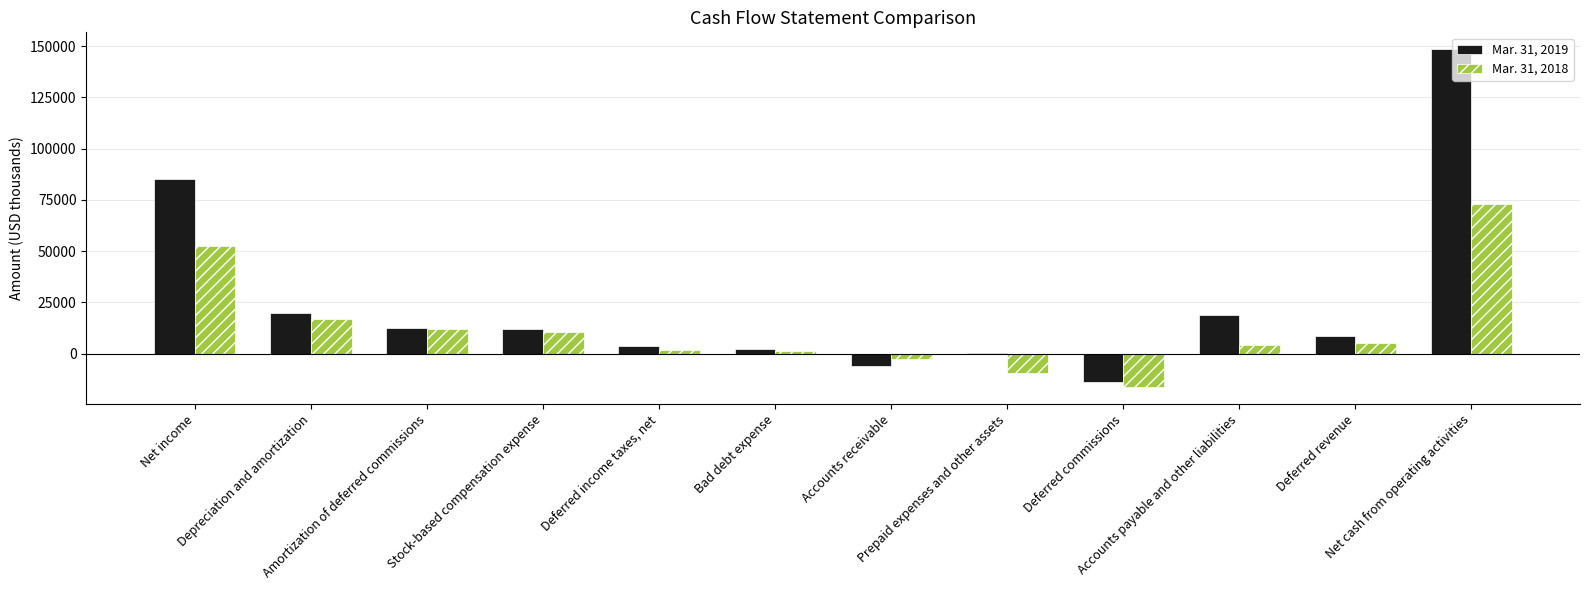

Which series has the largest range (max minus min)?

Mar. 31, 2019